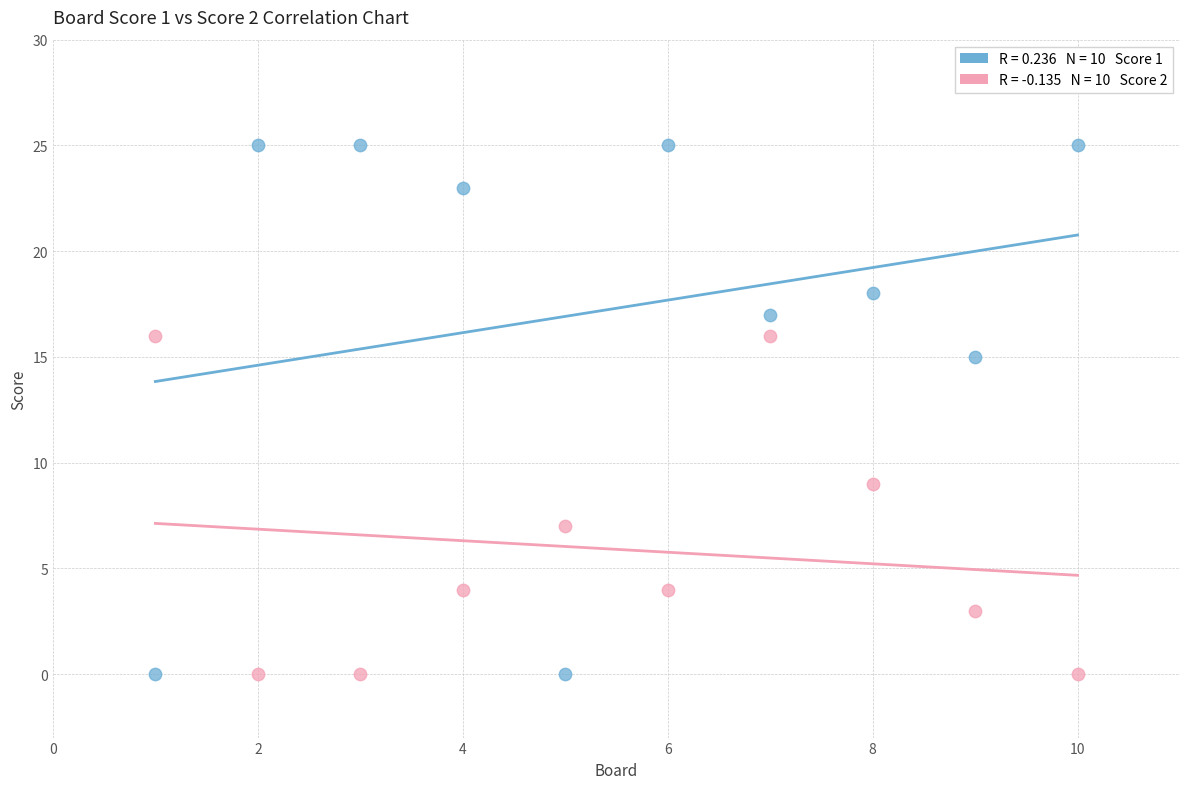

Across all data points, what is the range of Y values (max minus min)?

25